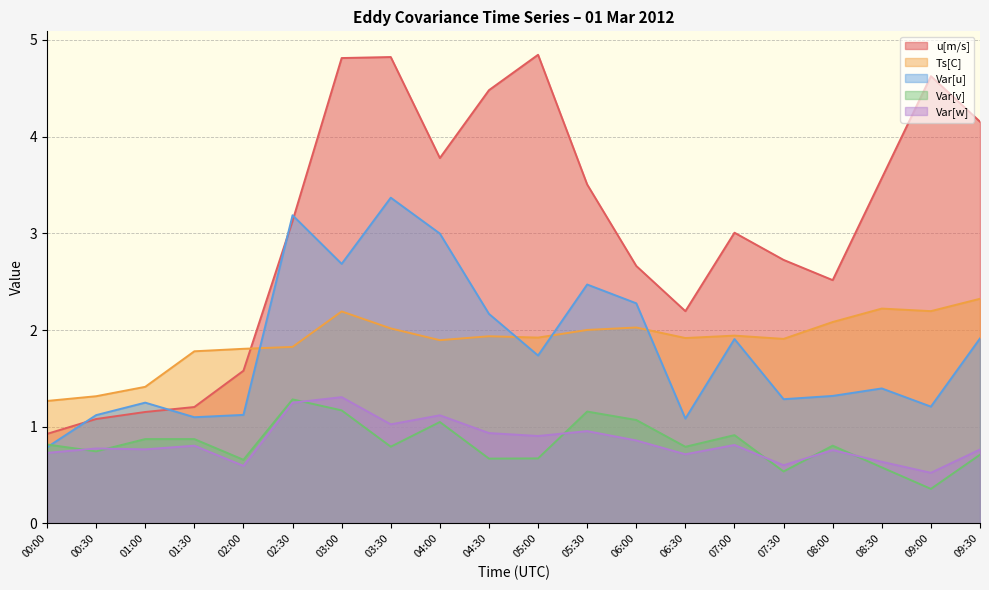

At which label does Ts[C] reach its minimum?

00:00